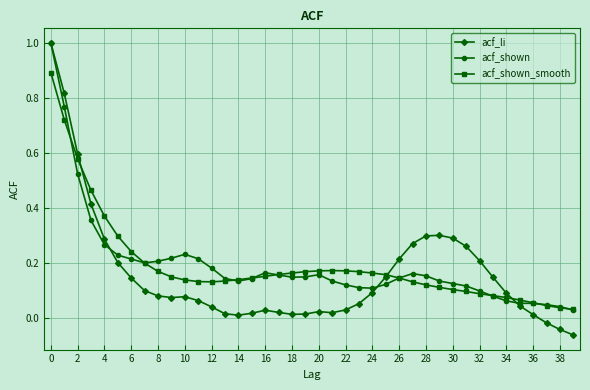

How many data points does each series have?

40